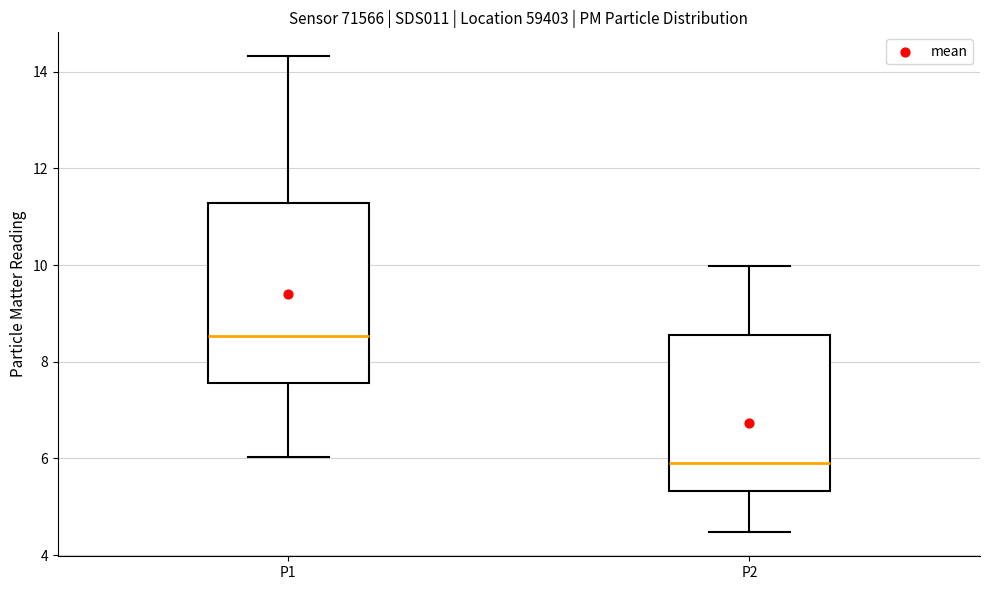

Reading left to right, transcribe this box plot: for each box, give where its median line is, the range the box spans, and where its two whiskers end, as read against the y-axis. The values are not printed on the chart, so give them approximately, as read against the axis.

P1: median 8.6, box 7.6 to 11.2, whiskers 6.0 to 14.4
P2: median 6.0, box 5.4 to 8.6, whiskers 4.4 to 10.0